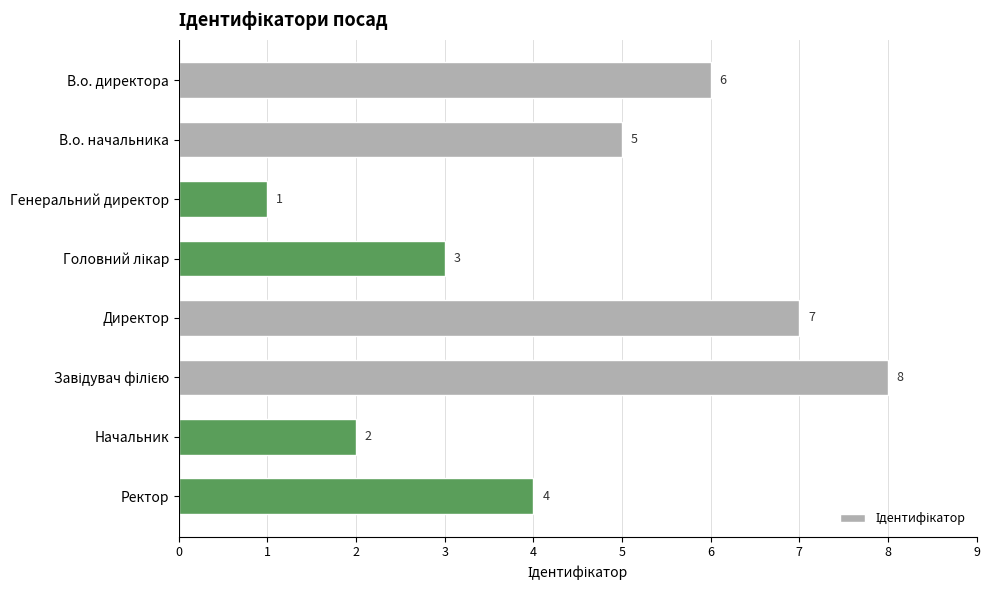

How many bars are there in total?

8